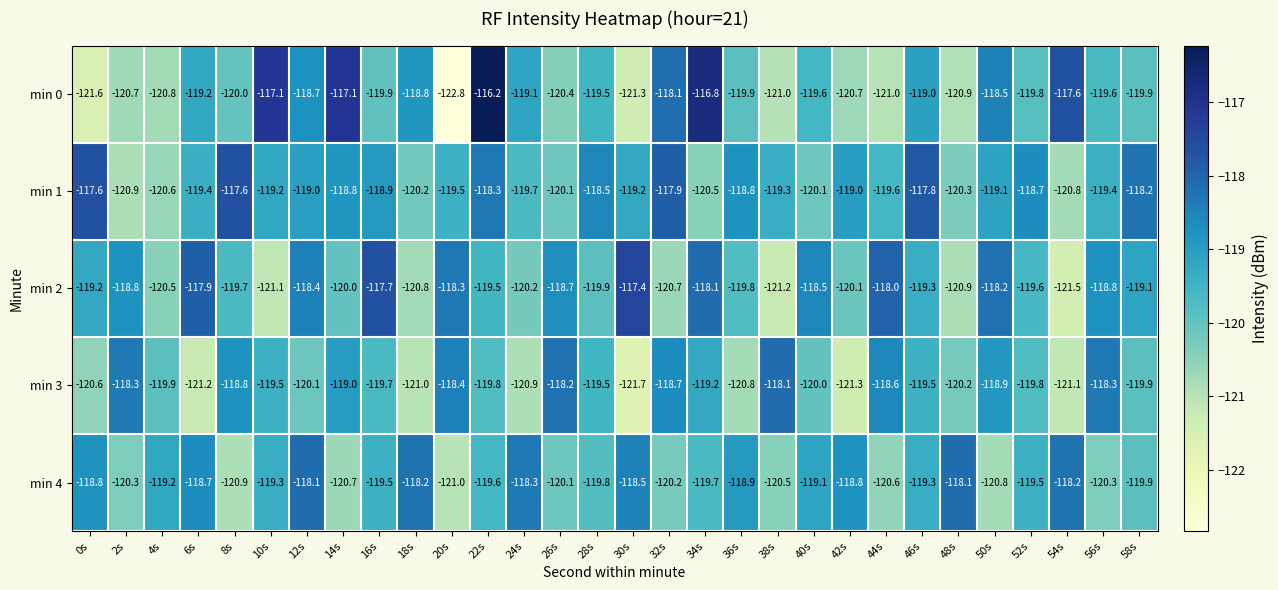

What is the sum of the min 4 values at 50s and 38s?

-241.3